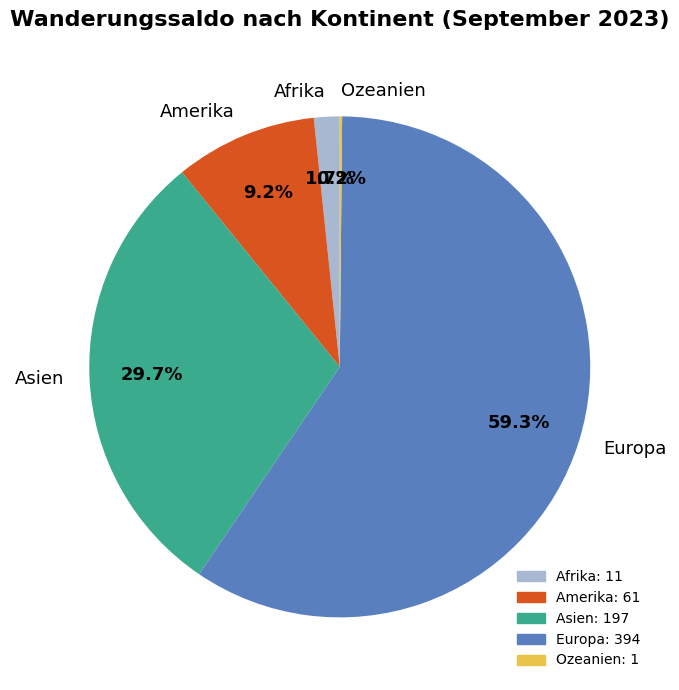

Between Asien and Europa, which is larger?

Europa